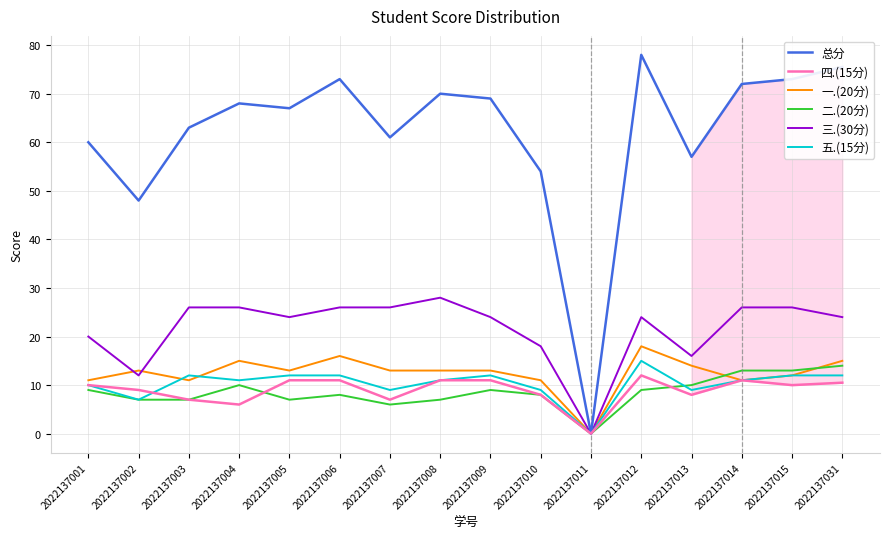

The 总分 series shows 14.9 at 2022137002. True or false?

False